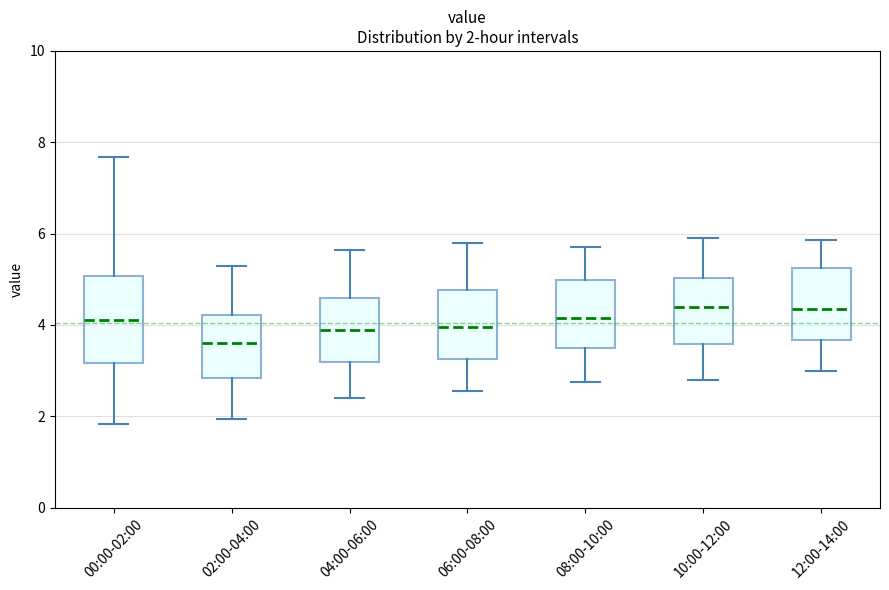

Which box has the lowest median line?

02:00-04:00